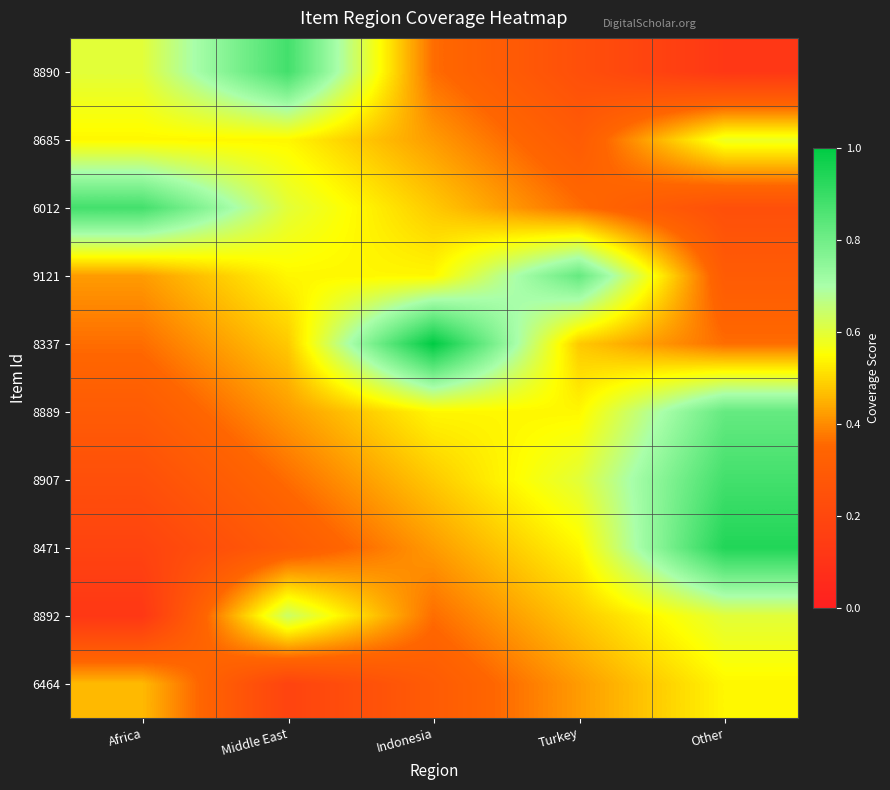

Reading left to right, extract all data points from this chart.

8890: Africa=0.6	Middle East=0.9	Indonesia=0.4	Turkey=0.2	Other=0.1
8685: Africa=0.5	Middle East=0.5	Indonesia=0.4	Turkey=0.3	Other=0.6
6012: Africa=0.9	Middle East=0.6	Indonesia=0.5	Turkey=0.4	Other=0.2
9121: Africa=0.4	Middle East=0.5	Indonesia=0.5	Turkey=0.8	Other=0.3
8337: Africa=0.4	Middle East=0.5	Indonesia=1.0	Turkey=0.5	Other=0.4
8889: Africa=0.3	Middle East=0.4	Indonesia=0.5	Turkey=0.5	Other=0.8
8907: Africa=0.2	Middle East=0.4	Indonesia=0.5	Turkey=0.6	Other=0.9
8471: Africa=0.2	Middle East=0.3	Indonesia=0.4	Turkey=0.5	Other=0.9
8892: Africa=0.1	Middle East=0.6	Indonesia=0.4	Turkey=0.5	Other=0.6
6464: Africa=0.5	Middle East=0.2	Indonesia=0.3	Turkey=0.4	Other=0.5